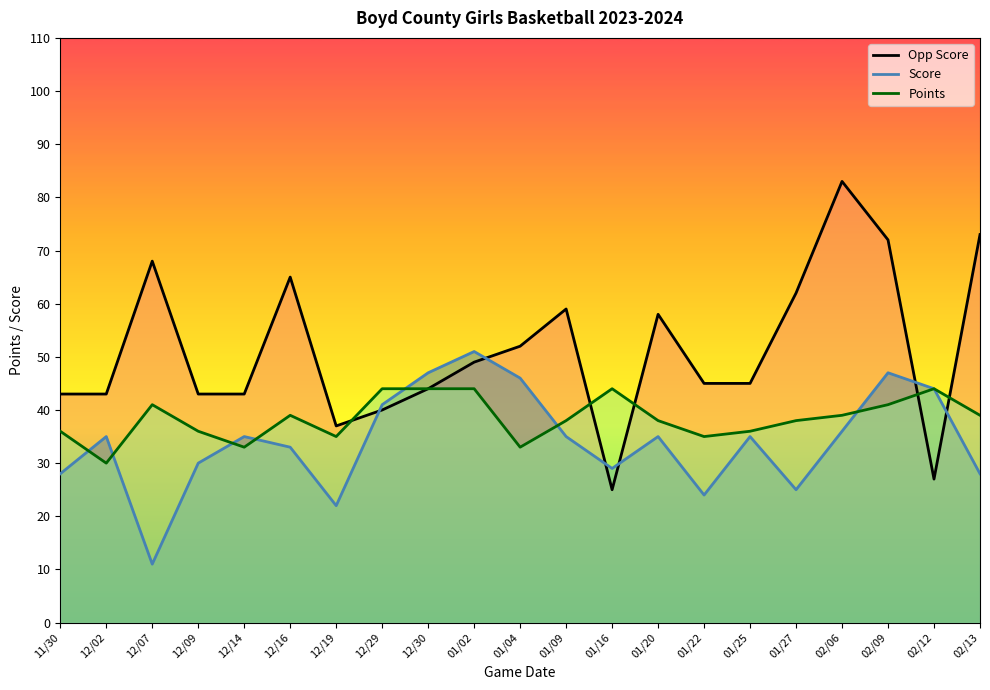

In Score, how many points are lower than both neighbors (excluding endpoints)?

5